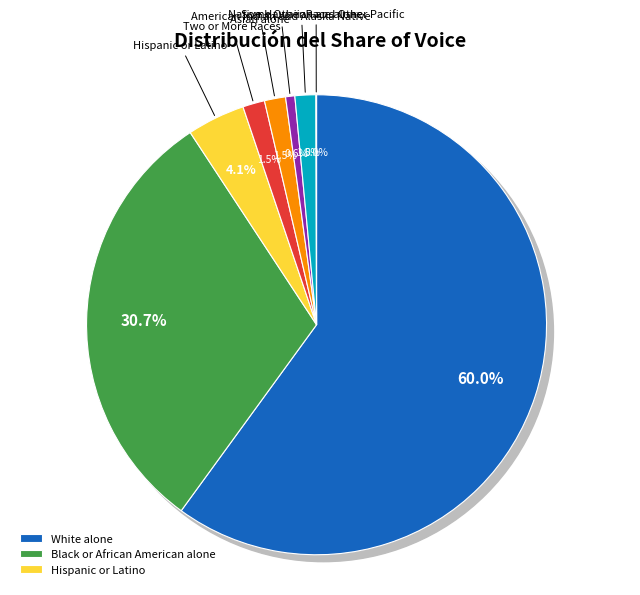

Between Black or African American alone and Some Other Race alone, which is larger?

Black or African American alone